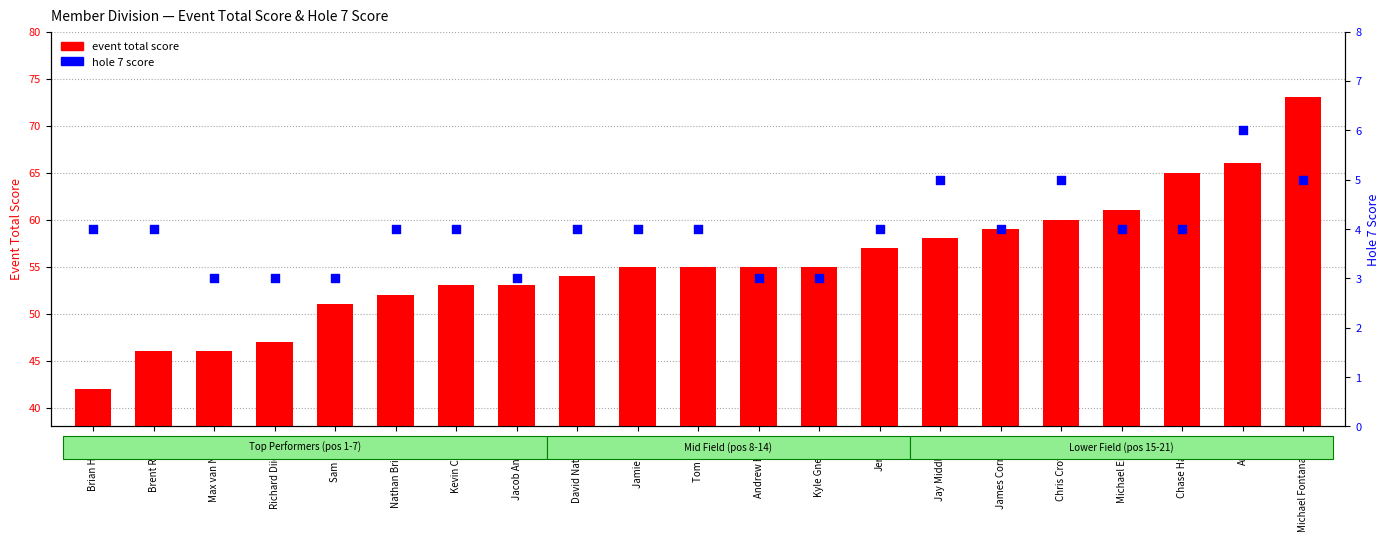

Which series reaches the minimum Y coordinate?

hole 7 score